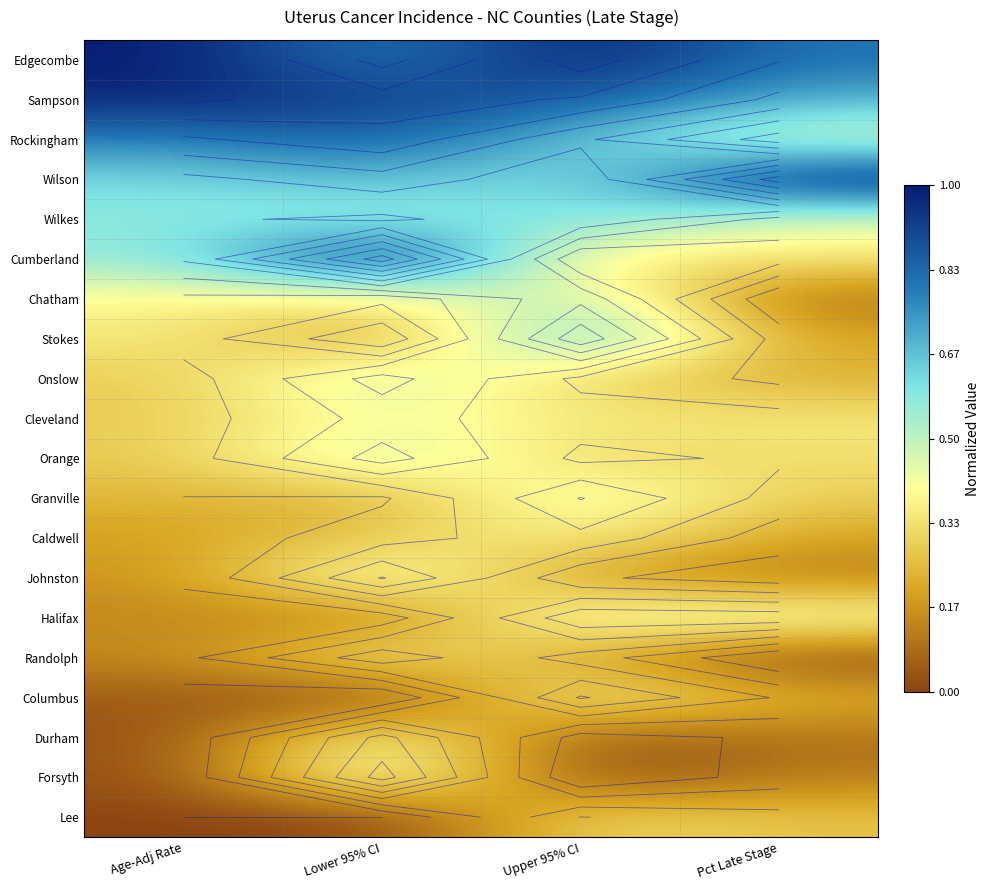

What is the highest value of the Durham series?

0.4